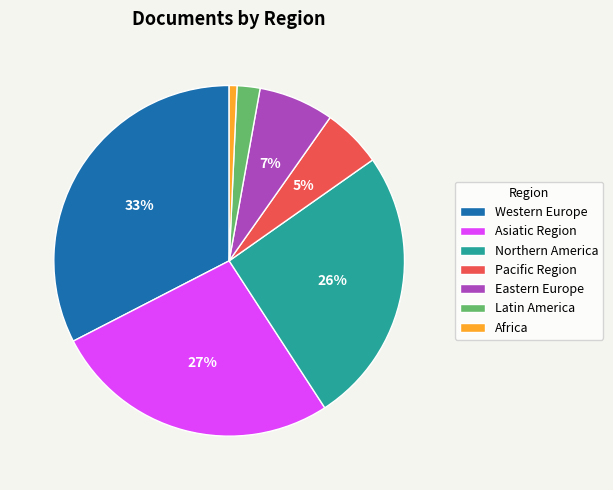

Is the sum of Asiatic Region and Western Europe greater than half?

Yes